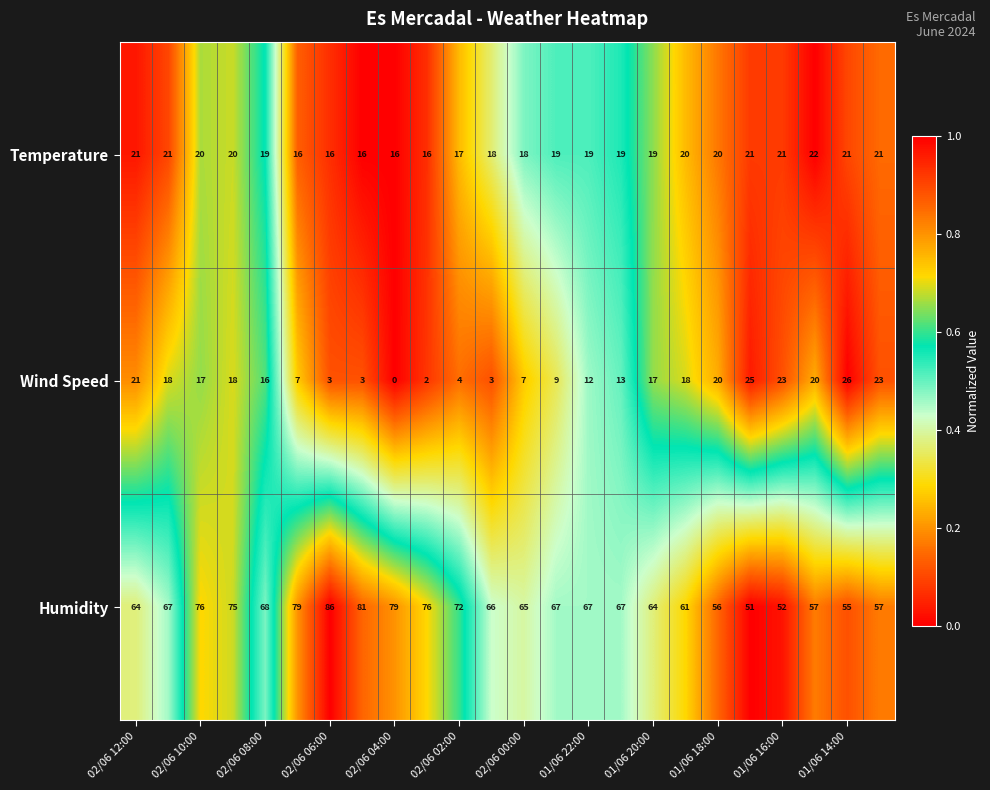

What is the average value of the Temperature series?

19